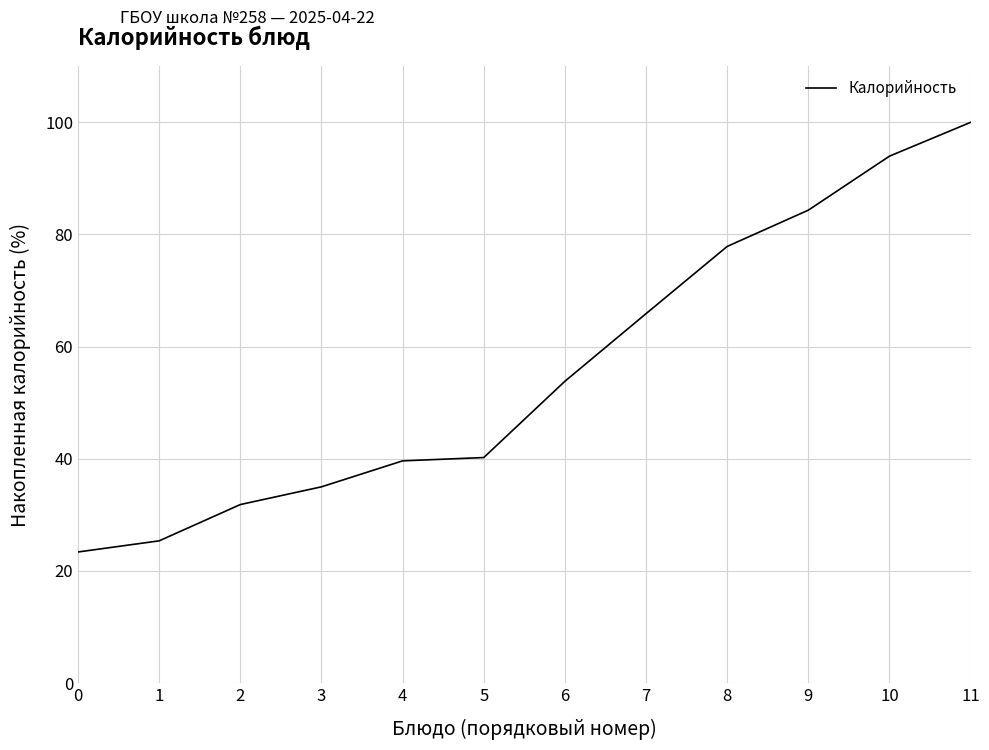

At which label does the data first exceed 53?

6